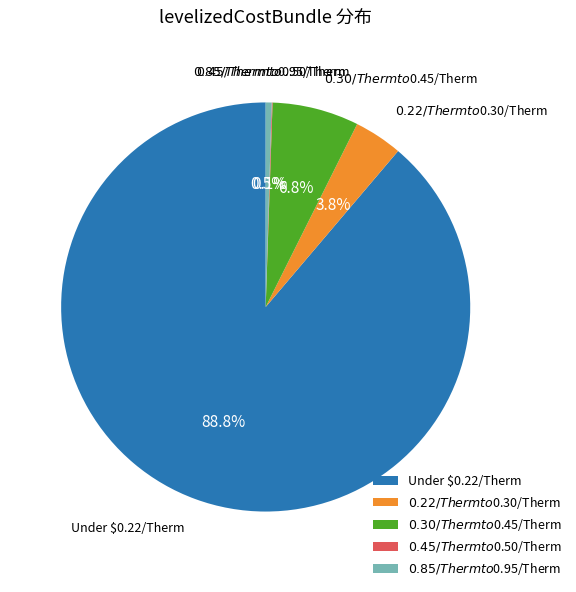

What is the largest slice in the pie chart?

Under $0.22/Therm